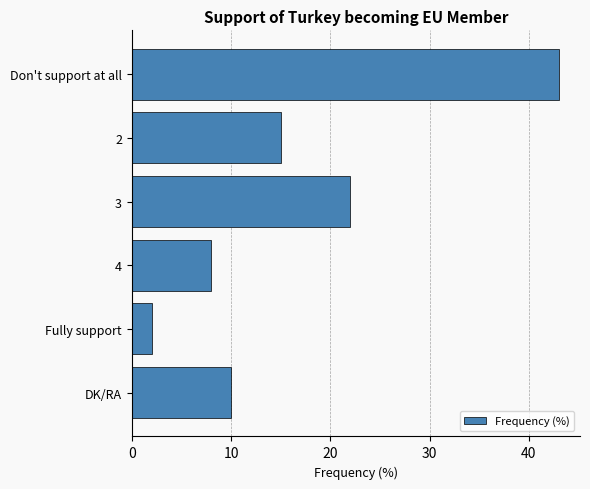

What is the sum of all values?

100